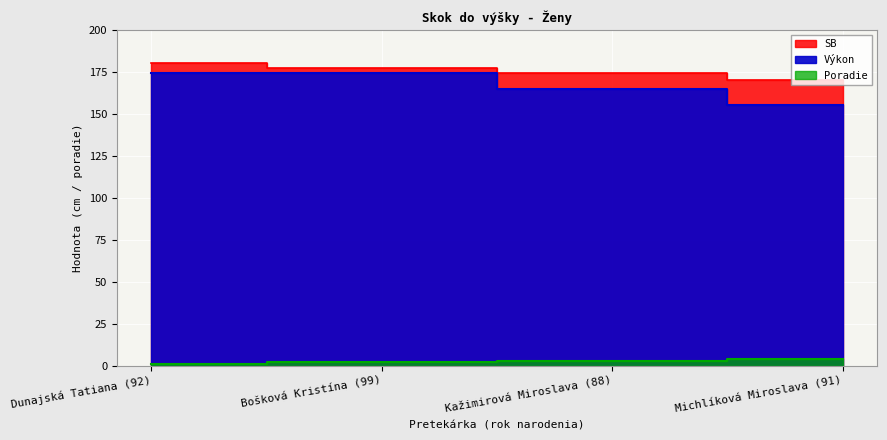

Where does the Poradie series first go above 3?

Michlíková Miroslava (91)